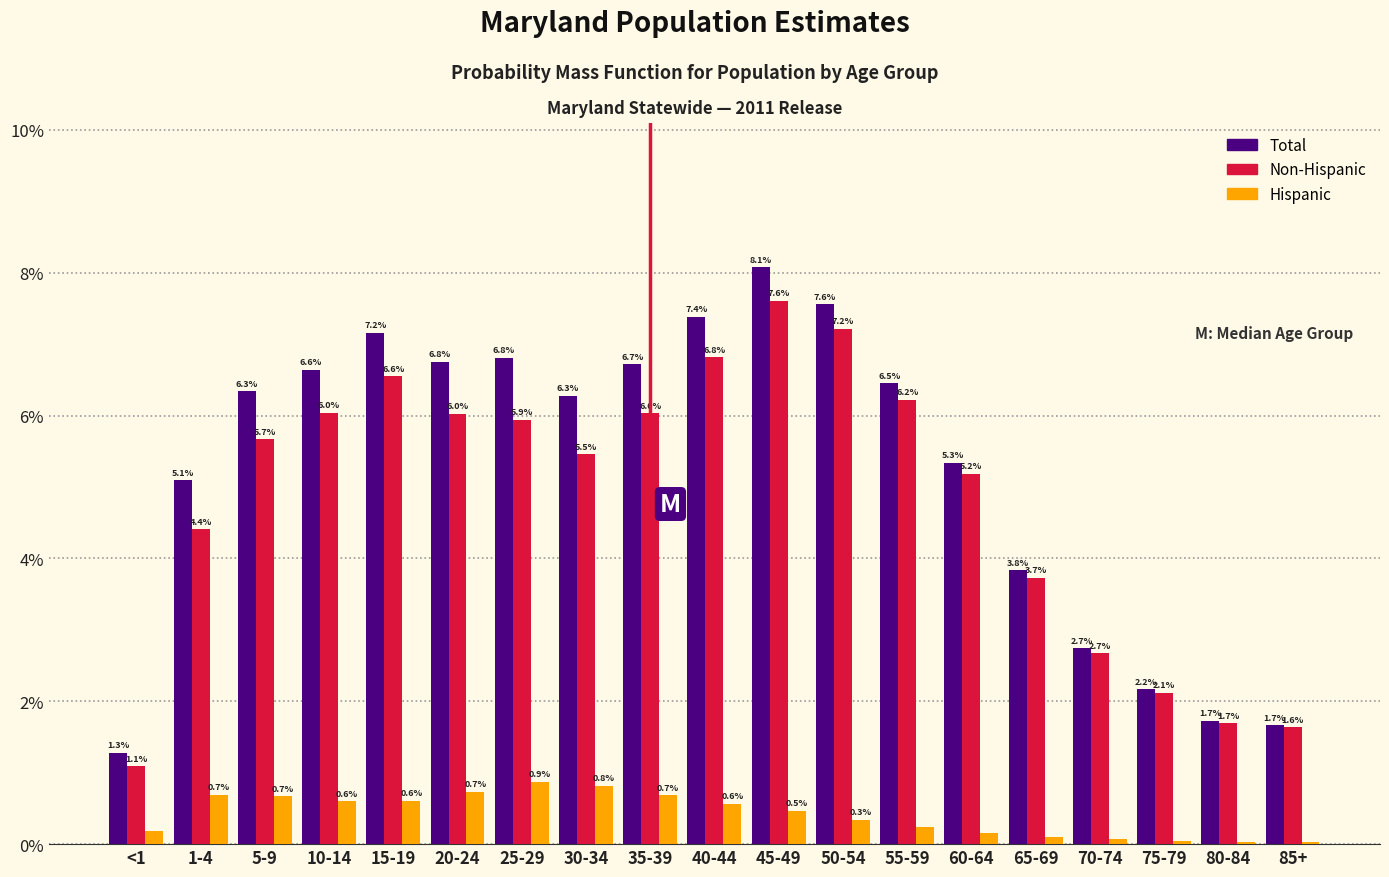

What is the maximum value shown in the chart?

8.1